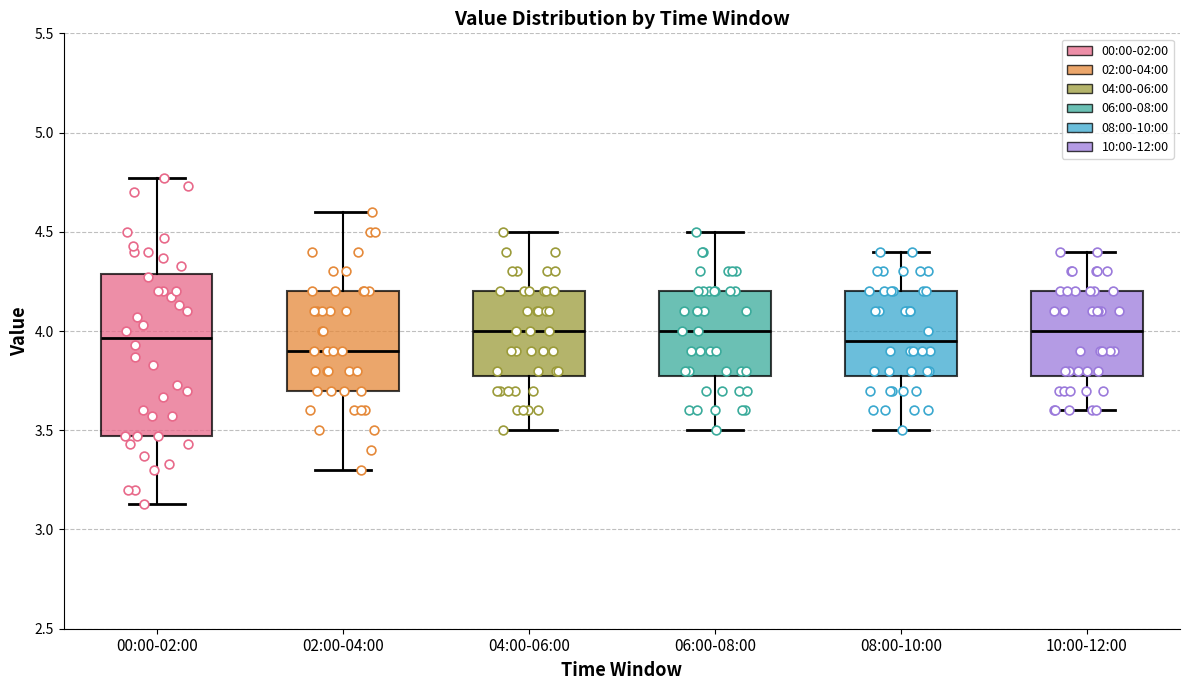

Reading left to right, transcribe this box plot: for each box, give where its median line is, the range the box spans, and where its two whiskers end, as read against the y-axis. The values are not printed on the chart, so give them approximately, as read against the axis.

00:00-02:00: median 3.95, box 3.45 to 4.30, whiskers 3.15 to 4.75
02:00-04:00: median 3.90, box 3.70 to 4.20, whiskers 3.30 to 4.60
04:00-06:00: median 4.00, box 3.80 to 4.20, whiskers 3.50 to 4.50
06:00-08:00: median 4.00, box 3.80 to 4.20, whiskers 3.50 to 4.50
08:00-10:00: median 3.95, box 3.80 to 4.20, whiskers 3.50 to 4.40
10:00-12:00: median 4.00, box 3.80 to 4.20, whiskers 3.60 to 4.40